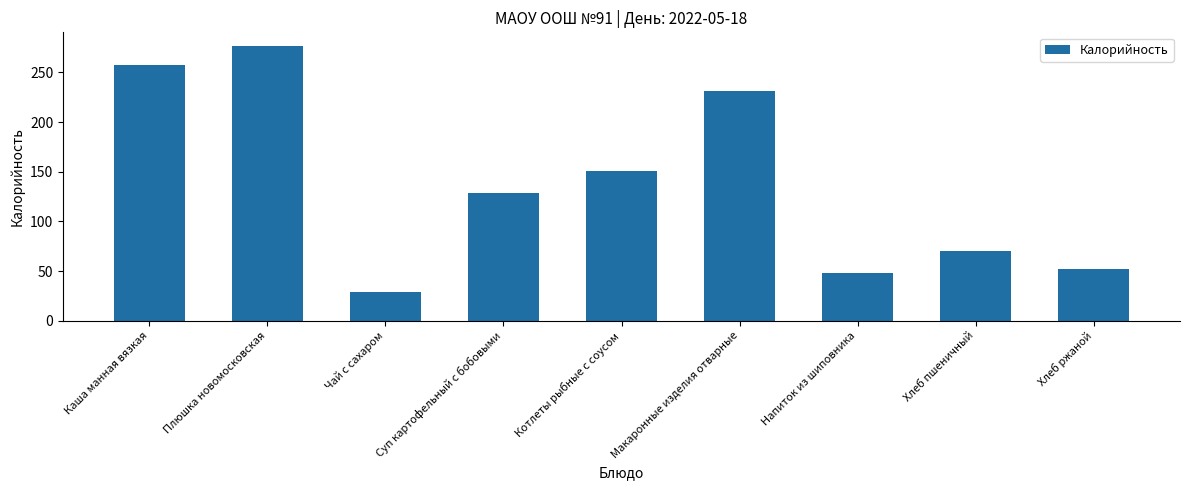

List the labels in order of value, smallest first.

Чай с сахаром, Напиток из шиповника, Хлеб ржаной, Хлеб пшеничный, Суп картофельный с бобовыми, Котлеты рыбные с соусом, Макаронные изделия отварные, Каша манная вязкая, Плюшка новомосковская